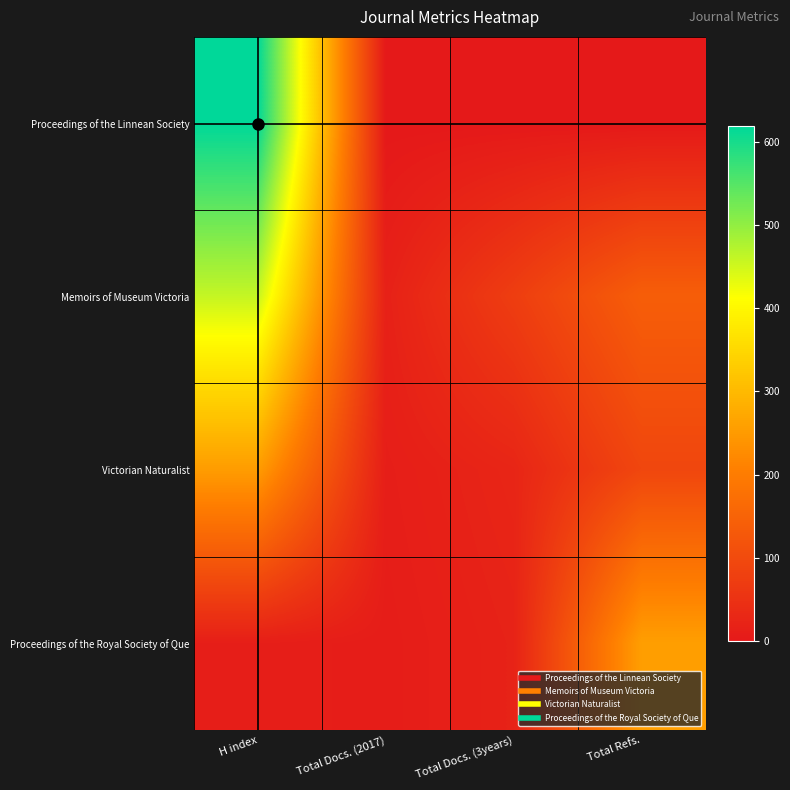

Reading left to right, list all the values displayed in this chart.

Proceedings of the Linnean Society: H index=619	Total Docs. (2017)=0	Total Docs. (3years)=0	Total Refs.=0
Memoirs of Museum Victoria: H index=460	Total Docs. (2017)=17	Total Docs. (3years)=74	Total Refs.=140
Victorian Naturalist: H index=254	Total Docs. (2017)=11	Total Docs. (3years)=26	Total Refs.=92
Proceedings of the Royal Society of Que: H index=12	Total Docs. (2017)=8	Total Docs. (3years)=20	Total Refs.=257